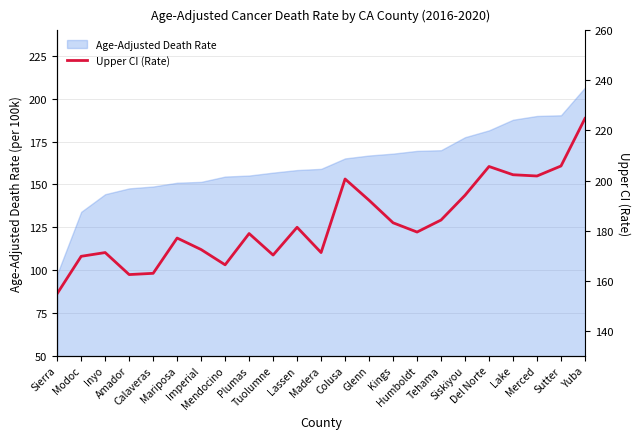

At which label is the value closest to 189?

Glenn